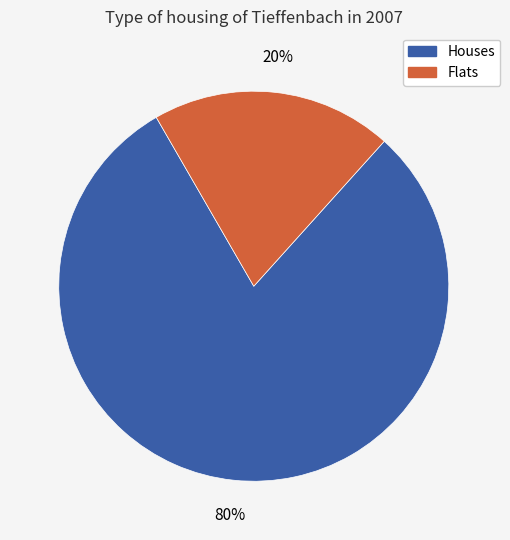

Is there any slice that represents more than half of the pie?

Yes